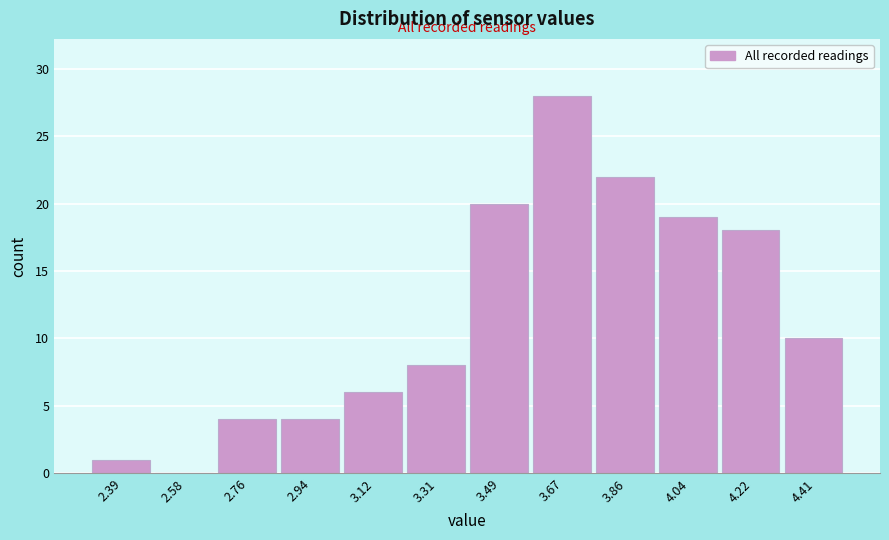

Reading left to right, list every bar in this chart as the range it spans on the x-axis followed by its height. Neither the bar edges nor the heights are printed on the chart, so give them approximately, as read against the axes.

2.30 to 2.48: 1
2.48 to 2.66: 0
2.66 to 2.86: 4
2.86 to 3.04: 4
3.04 to 3.22: 6
3.22 to 3.40: 8
3.40 to 3.58: 20
3.58 to 3.76: 28
3.76 to 3.96: 22
3.96 to 4.14: 19
4.14 to 4.32: 18
4.32 to 4.50: 10